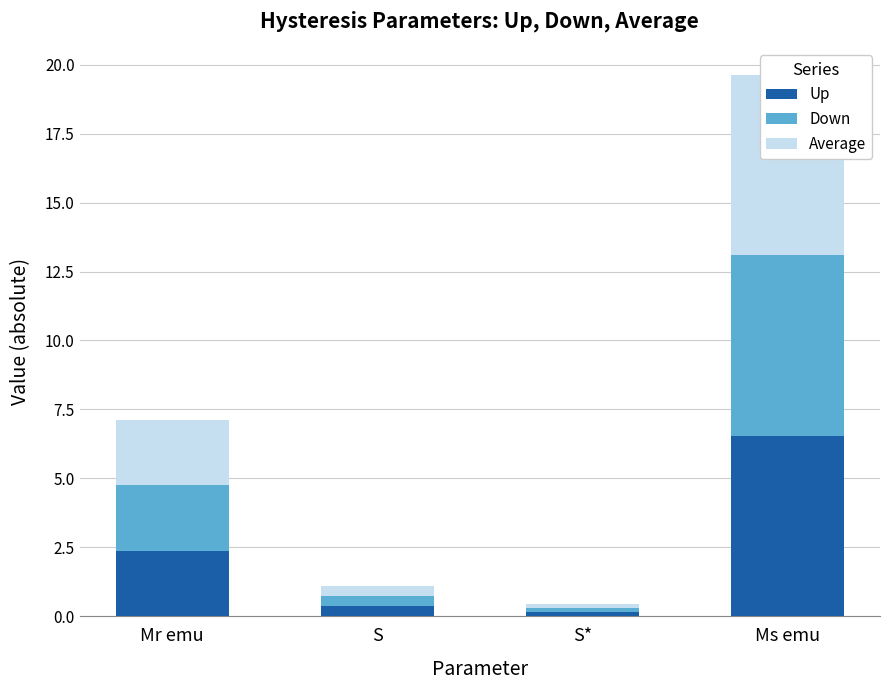

What is the total value across all series at S?

1.1